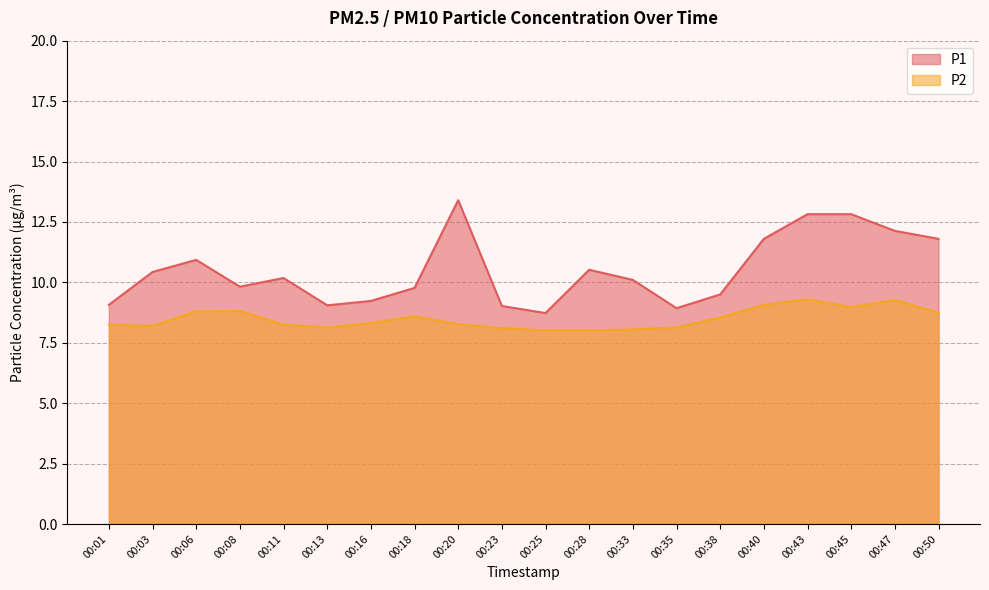

True or false: P2 and P1 cross at least once.

False